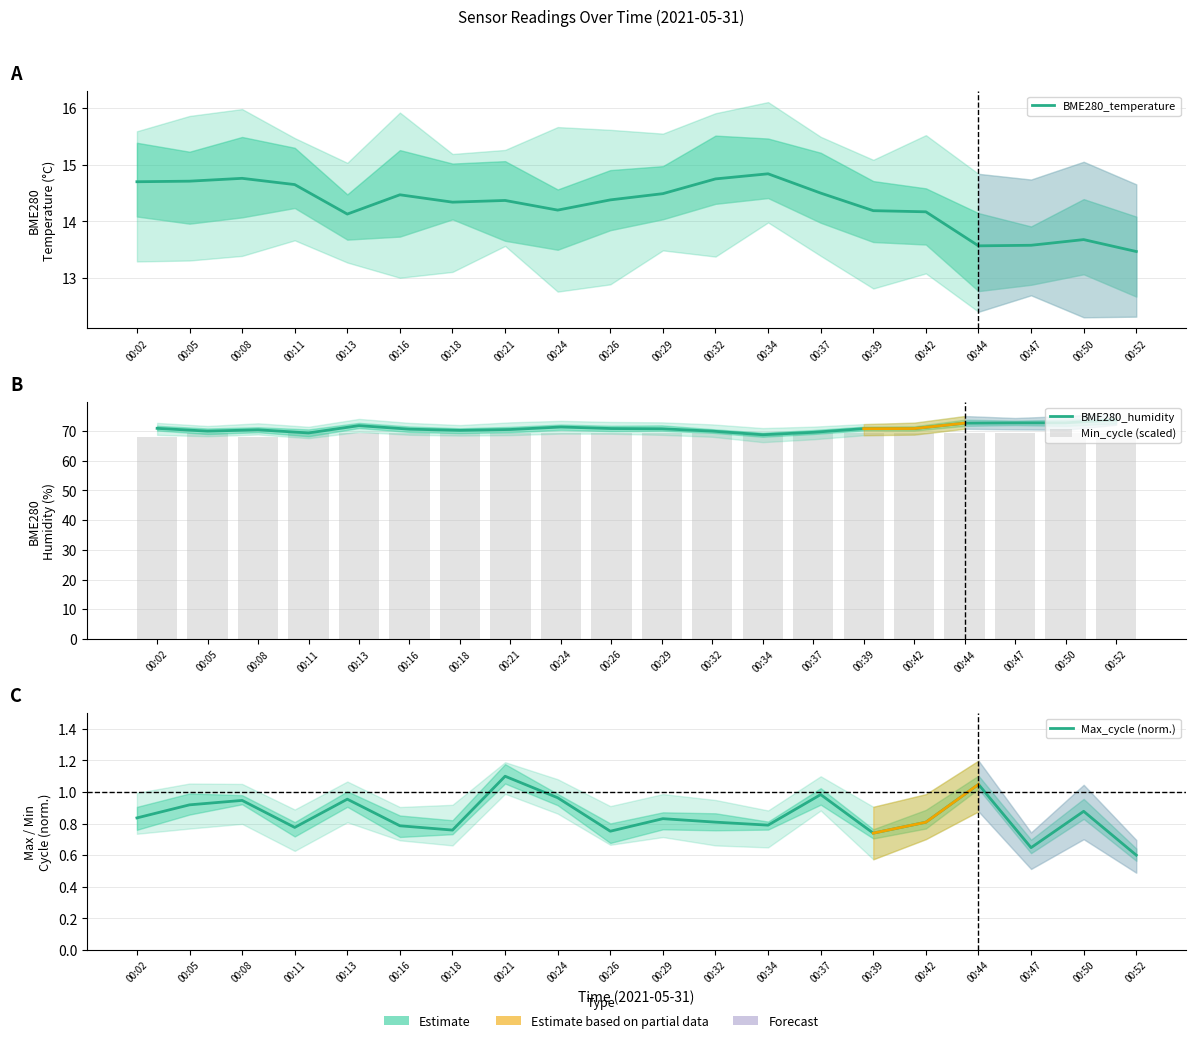

What is the difference between the maximum and second lowest values in the BME280_humidity series?

4.4